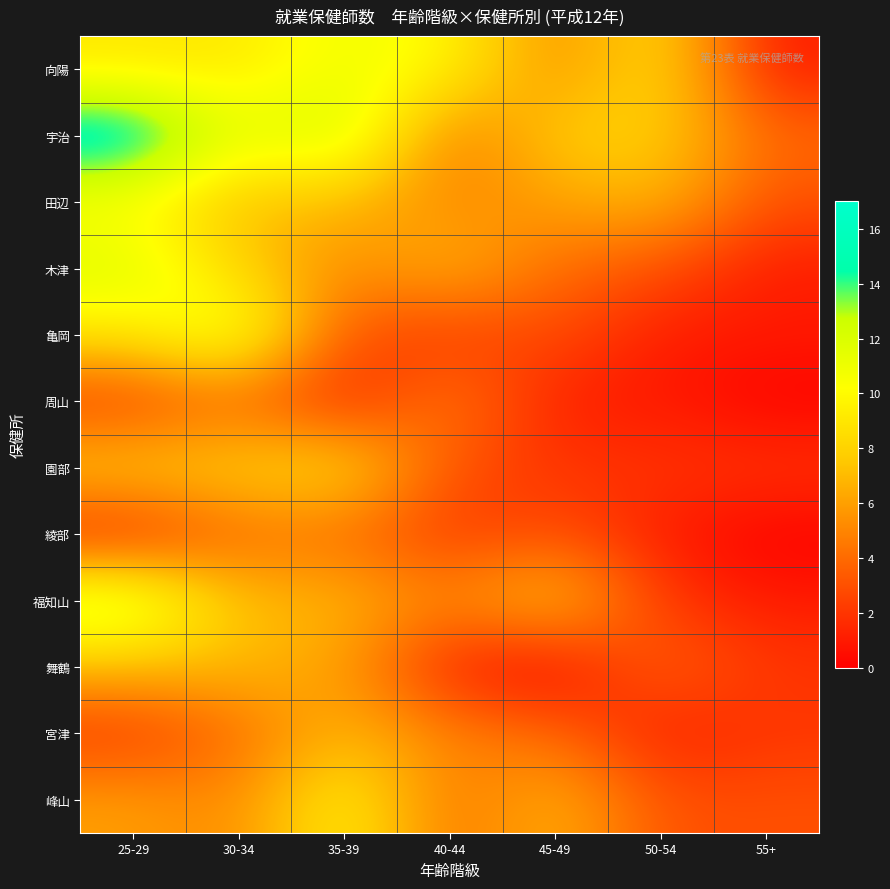

What is the difference between the highest and lowest values at 40-44?

9